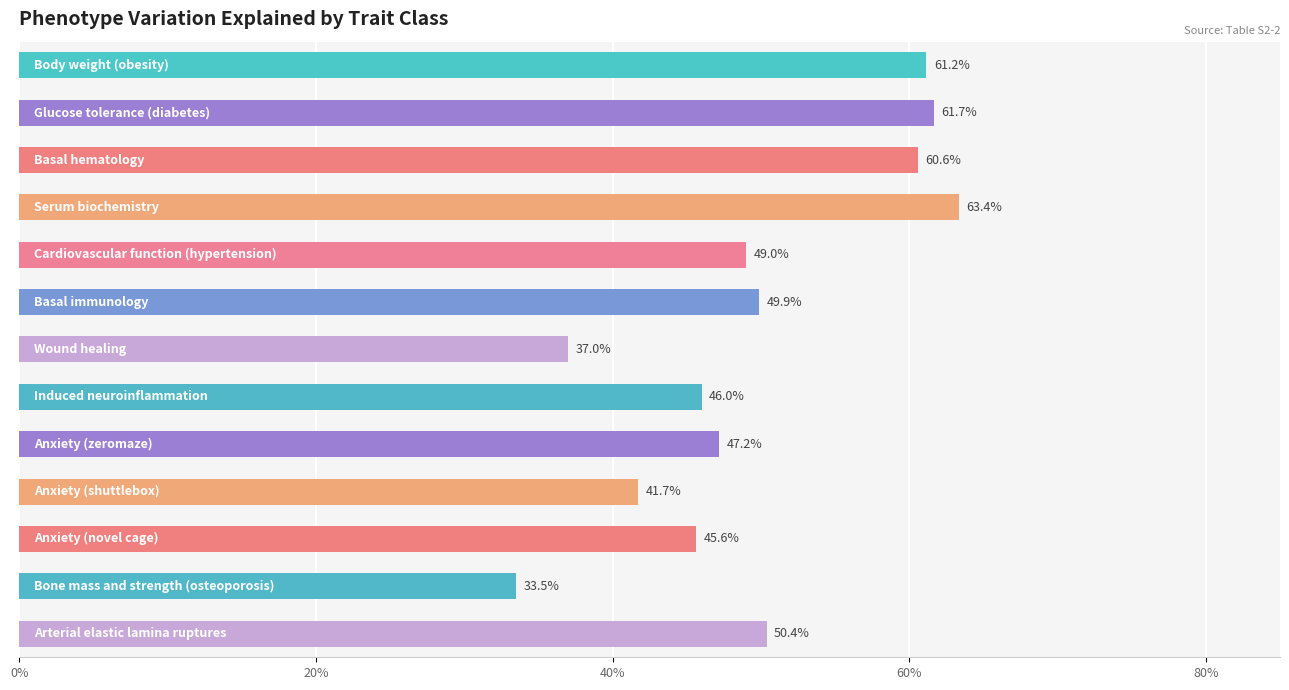

What is the average value?

0.5